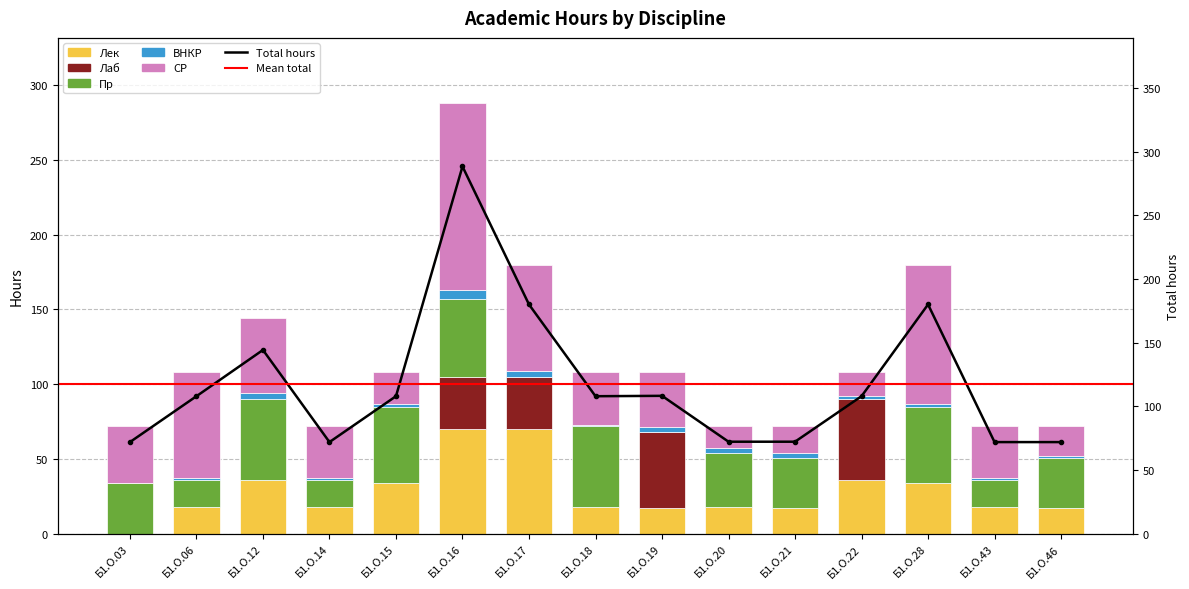

How many data points does each series have?

15